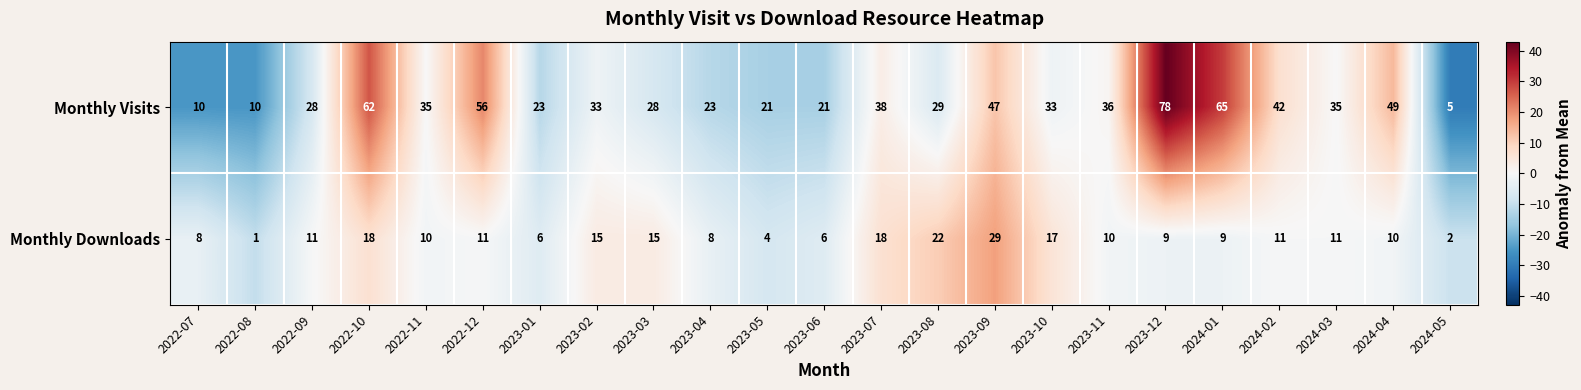

What is the sum of the Monthly Visits values at 2023-09 and 2024-02?

89